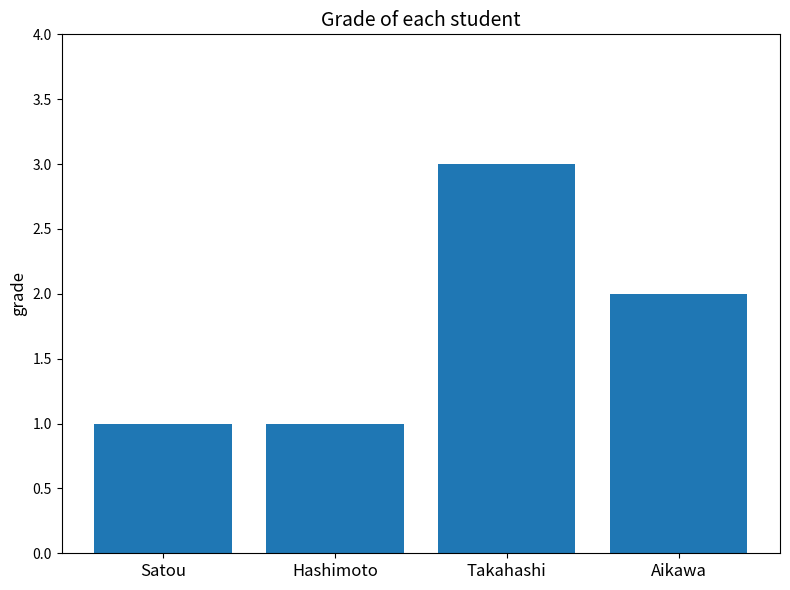

Approximately how many times larger is the value at Satou compared to Hashimoto?

1.0